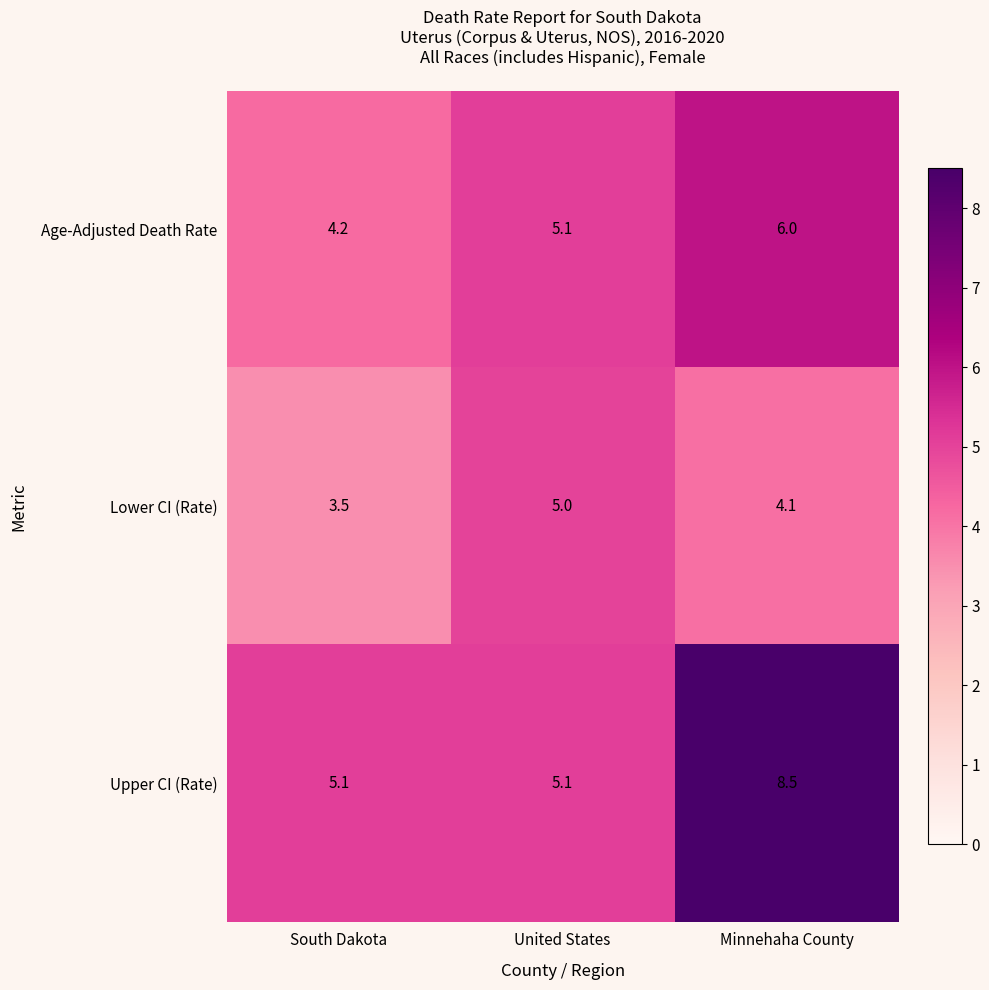

Reading left to right, list all the values displayed in this chart.

Age-Adjusted Death Rate: South Dakota=4.2	United States=5.1	Minnehaha County=6.0
Lower CI (Rate): South Dakota=3.5	United States=5.0	Minnehaha County=4.1
Upper CI (Rate): South Dakota=5.1	United States=5.1	Minnehaha County=8.5